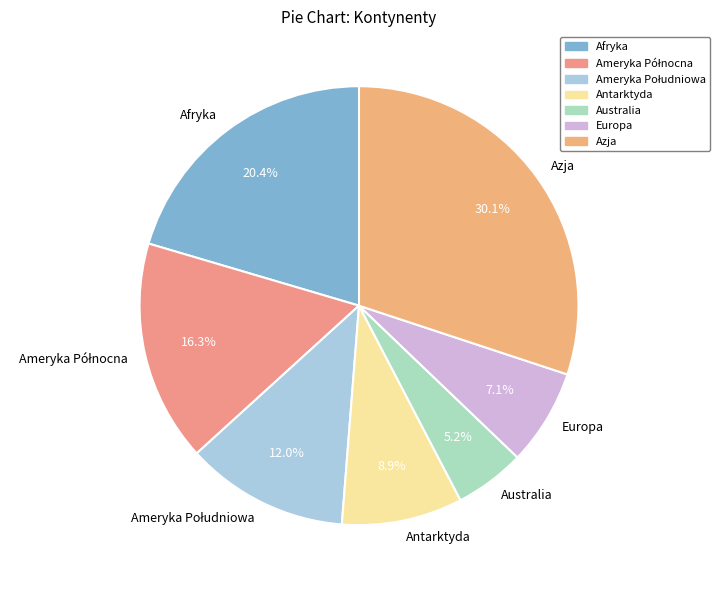

How many slices are in this pie chart?

7